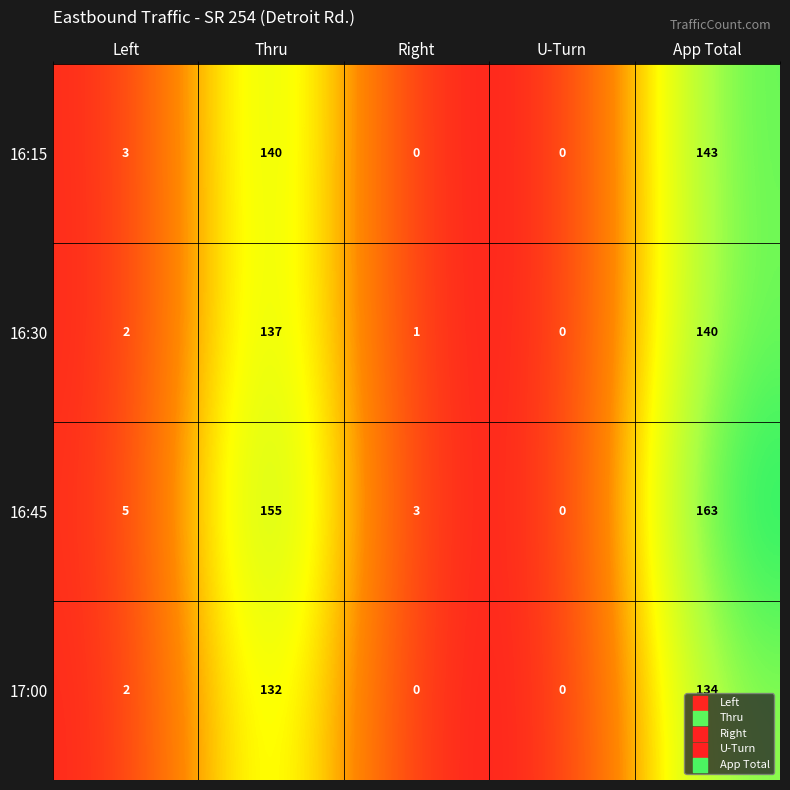

At which category is the sum across all series the highest?

App Total